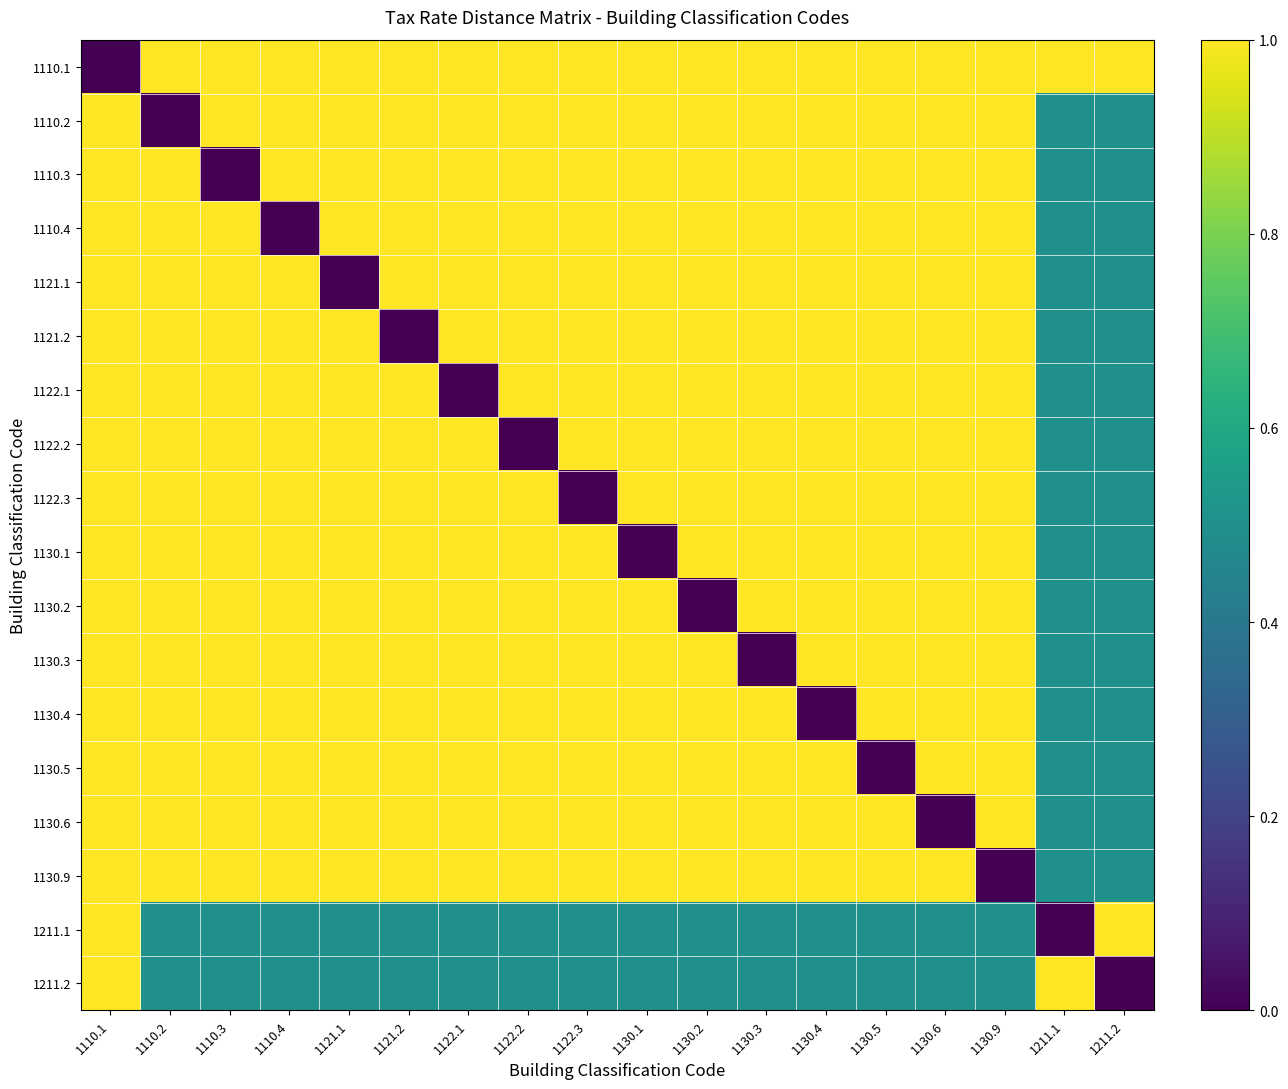

At 1130.6, list the series in order from largest to smallest.

1110.1, 1110.2, 1110.3, 1110.4, 1121.1, 1121.2, 1122.1, 1122.2, 1122.3, 1130.1, 1130.2, 1130.3, 1130.4, 1130.5, 1130.9, 1211.1, 1211.2, 1130.6